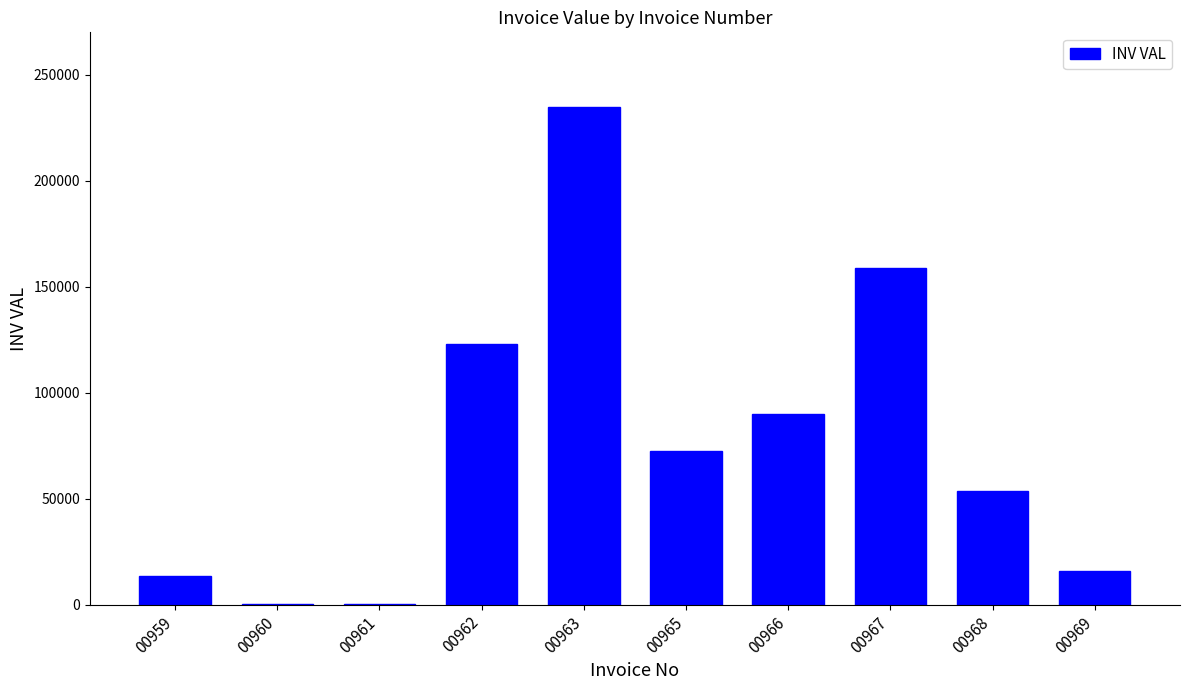

What is the greatest value displayed?

234860.5